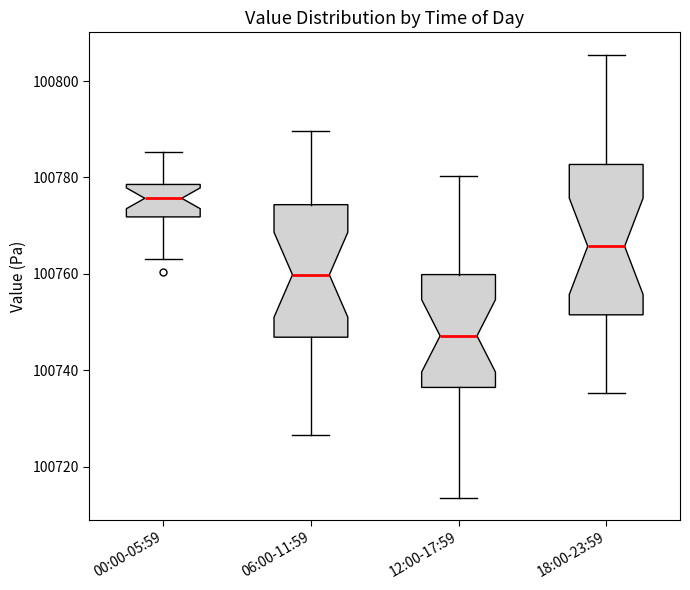

Which box's median line is the lowest?

12:00-17:59